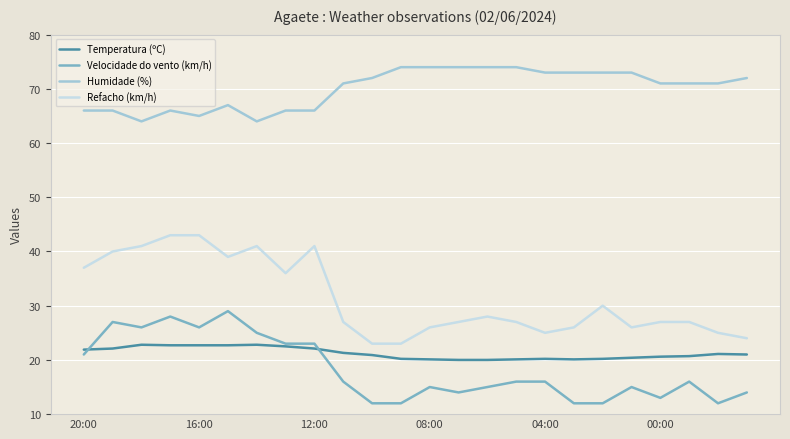

Which series has the largest total across all categories?

Humidade (%)